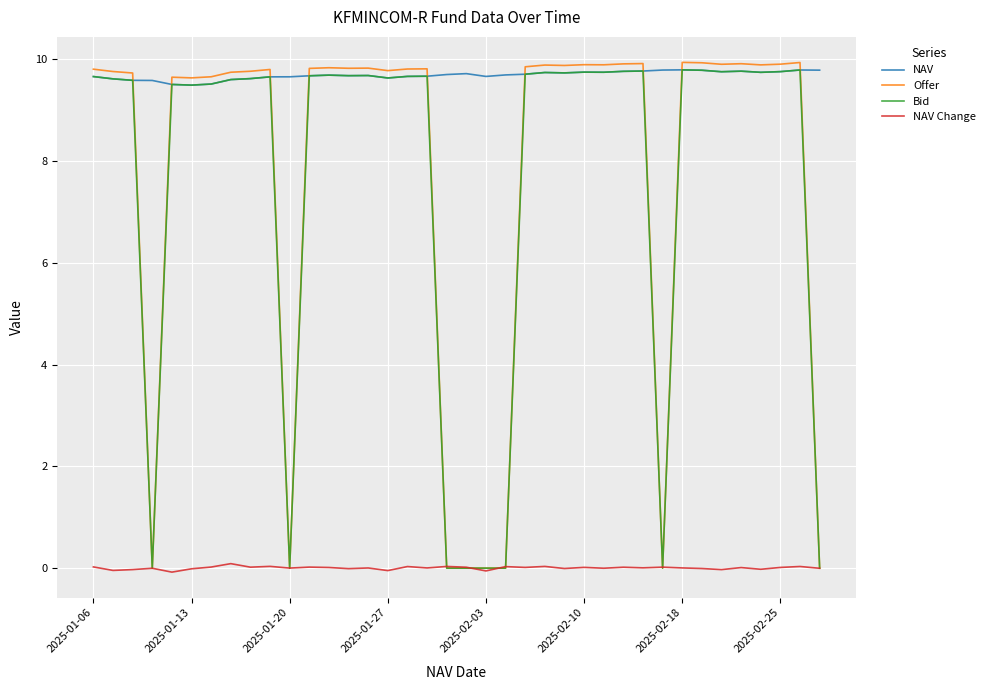

Which series ends up on top after the final intersection of NAV and Offer?

NAV